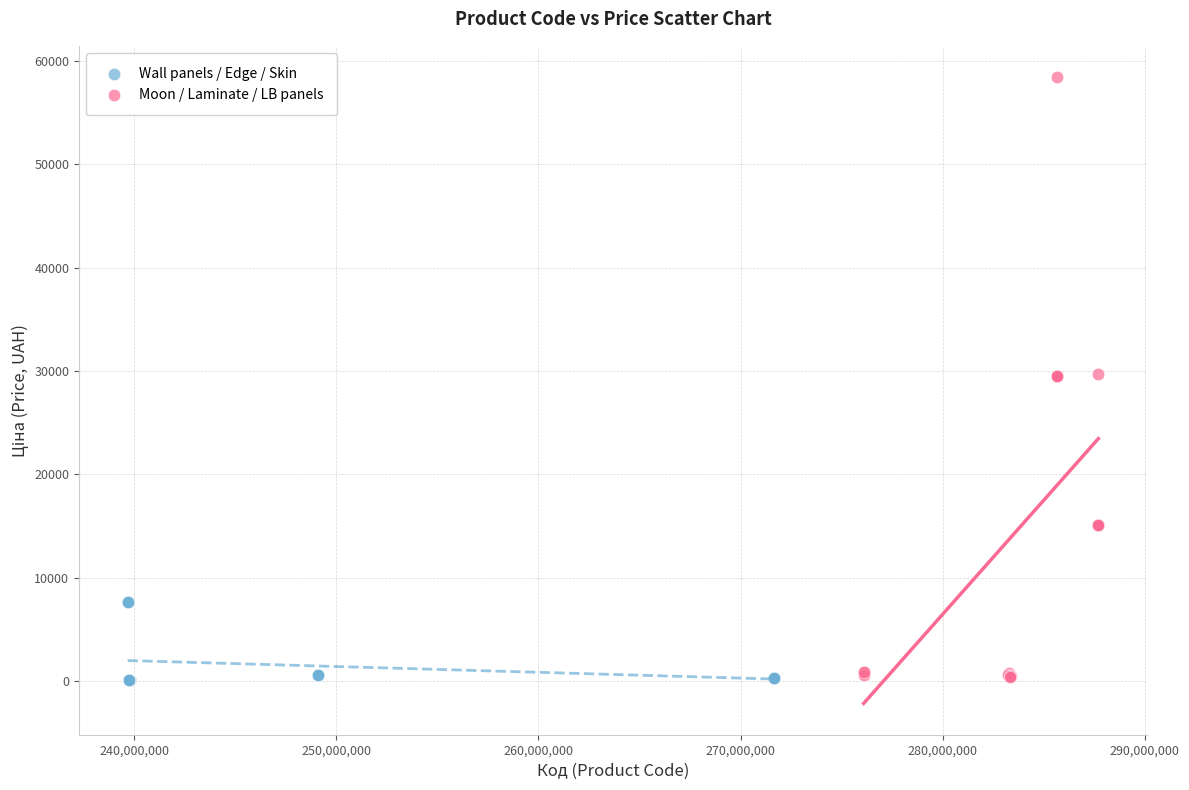

Which series reaches the maximum Y coordinate?

Moon / Laminate / LB panels